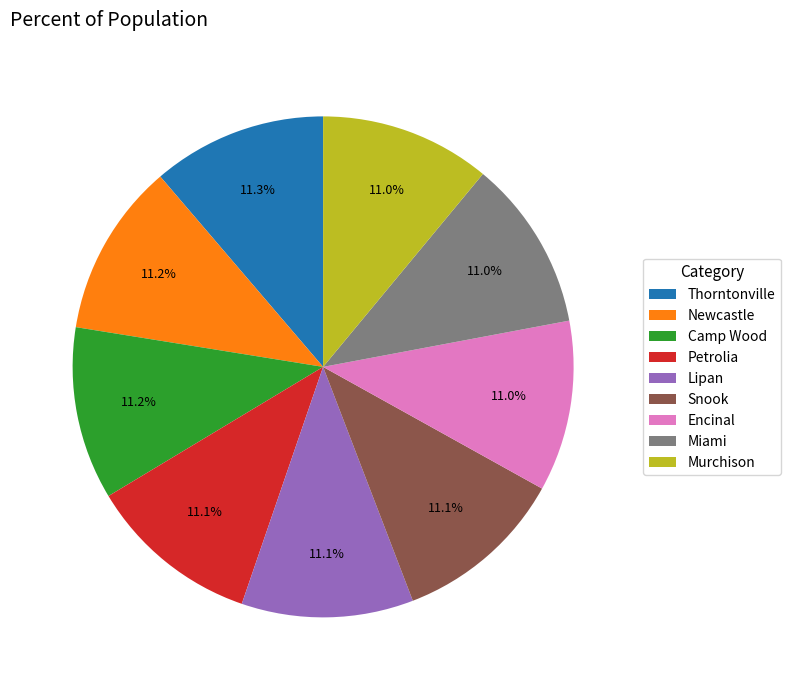

What percentage do Encinal and Snook together represent?

22.1%